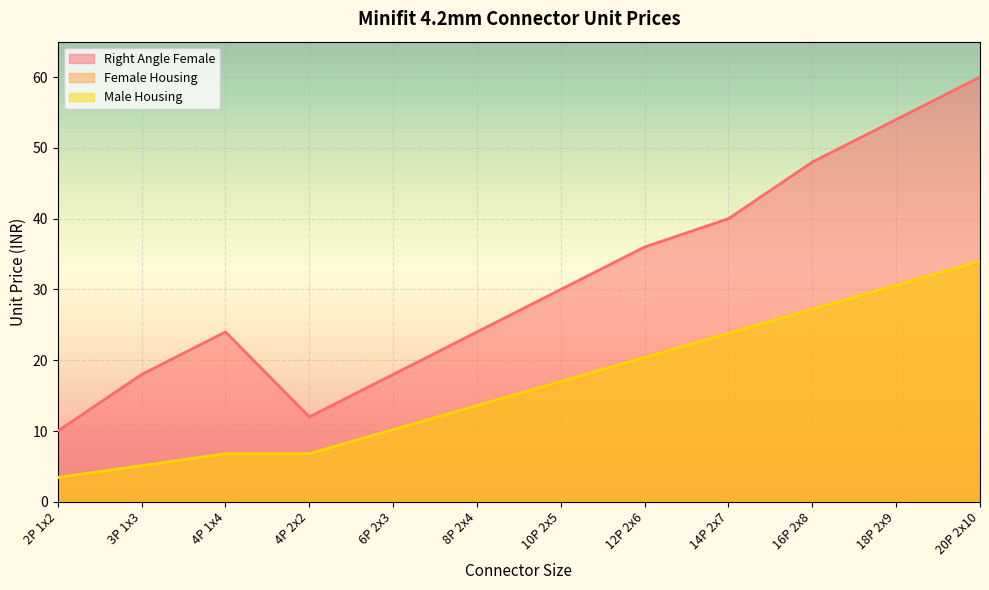

How many lines are shown in the chart?

3